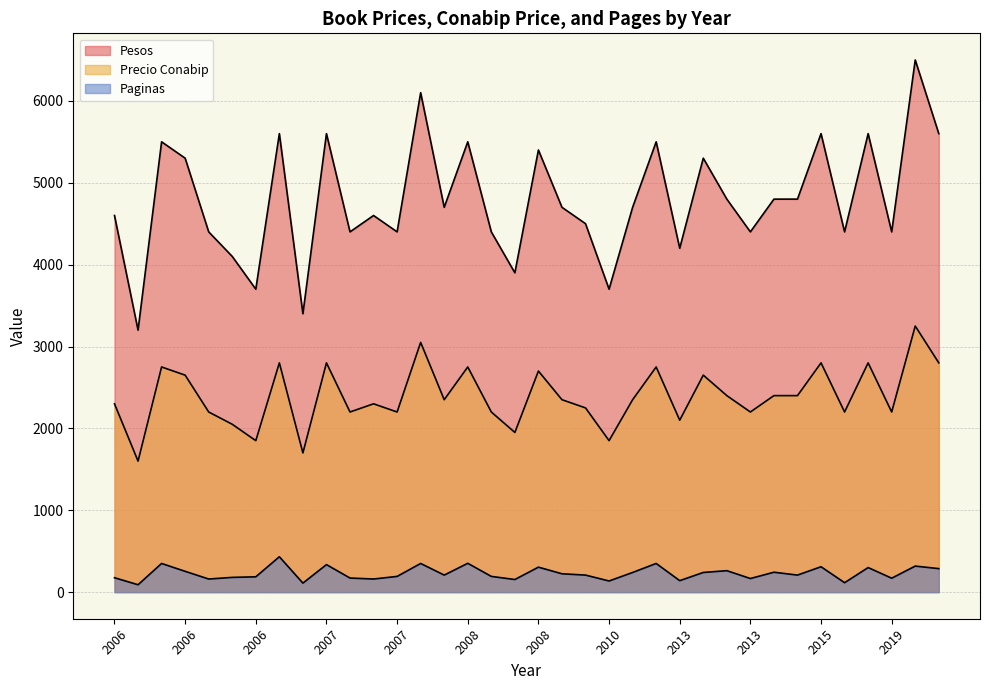

Is the value of Paginas at 2007 greater than the value of Pesos at 2006?

No